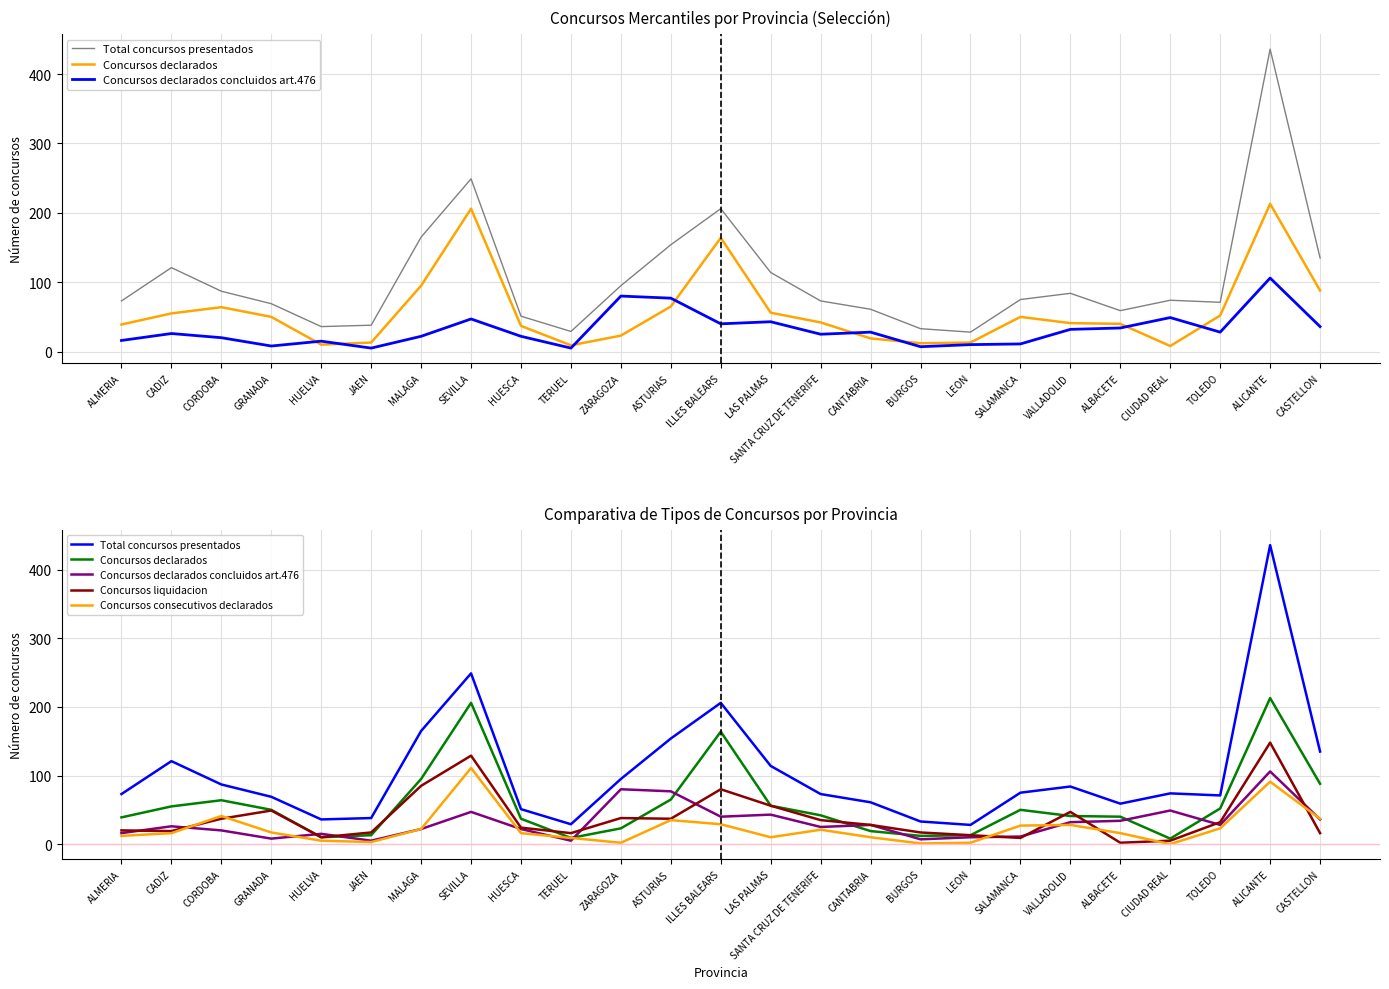

How many data points does each series have?

25